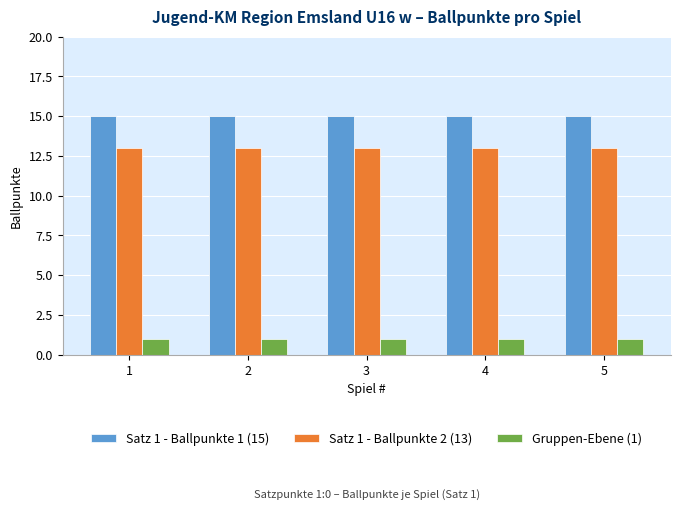

What is the minimum value shown in the chart?

1